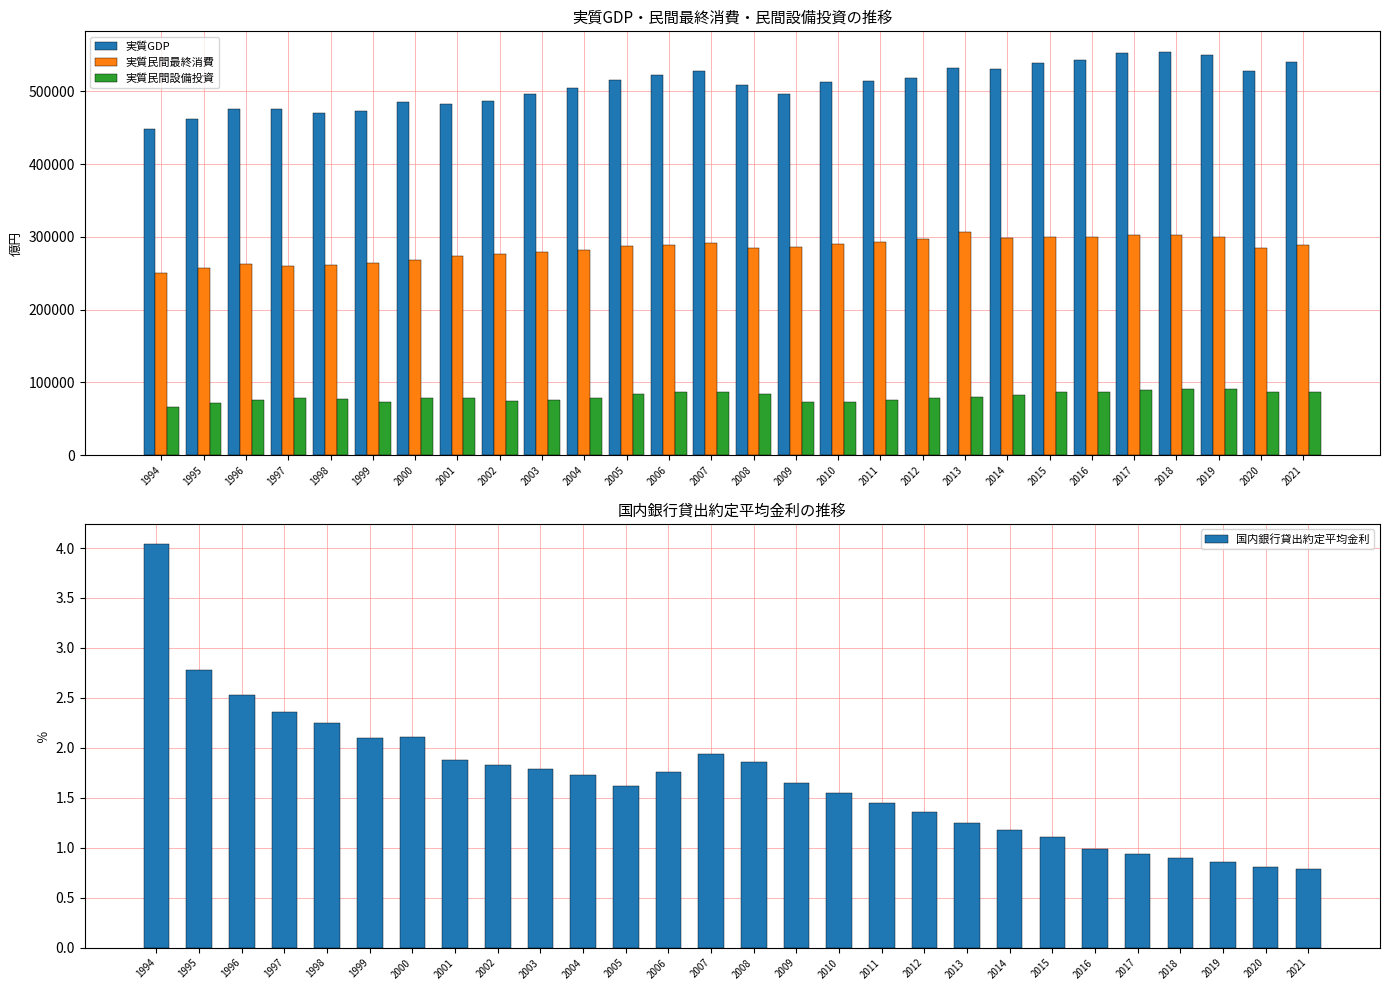

Reading right to left, extract all data points from this chart.

実質GDP: 540796.1	527388.4	550131.0	554546.3	553173.5	543479.1	539413.5	530195.3	532072.3	517919.3	514686.7	512064.7	495875.6	508262.0	527271.6	521784.6	515134.1	504269.4	495922.8	486545.5	482113.5	485623.0	473320.1	470507.4	475217.3	475806.1	462177.3	447936.9
実質民間最終消費: 288613.9	284373.3	299547.2	302359.1	302186.4	299129.9	299998.3	297941.7	305995.2	297291.7	292326.6	290498.4	286676.9	284681.2	290926.9	289038.5	287363.4	282155.2	278839.1	276852.7	273493.7	268318.3	264491.6	260945.6	260139.6	263038.0	256869.2	250795.7
実質民間設備投資: 87169.1	86513.7	90933.1	91540.2	89500.5	87437.2	87319.1	83139.4	80039.7	77971.0	75604.9	72718.2	73439.0	84384.9	86898.9	86178.1	84398.7	78058.2	75449.0	73837.6	78193.6	78004.1	73575.5	77323.8	78380.2	75665.3	71354.5	66333.9
国内銀行貸出約定平均金利: 0.8	0.8	0.9	0.9	0.9	1.0	1.1	1.2	1.2	1.4	1.4	1.6	1.6	1.9	1.9	1.8	1.6	1.7	1.8	1.8	1.9	2.1	2.1	2.2	2.4	2.5	2.8	4.0